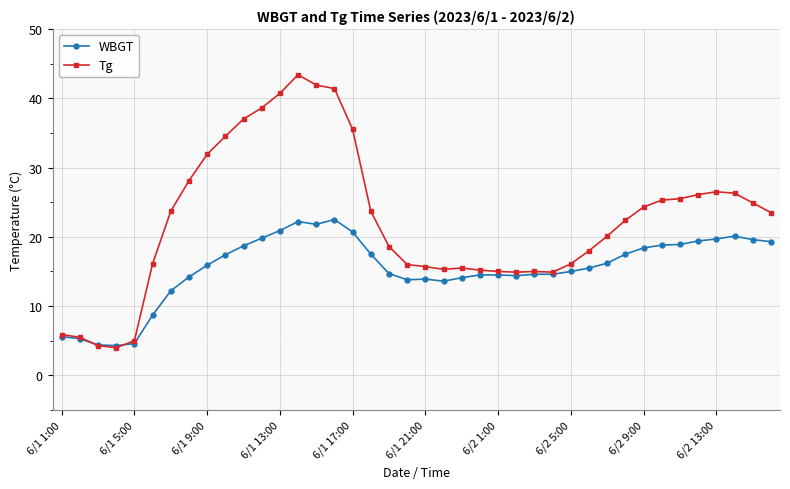

What is the smallest value displayed?

4.0